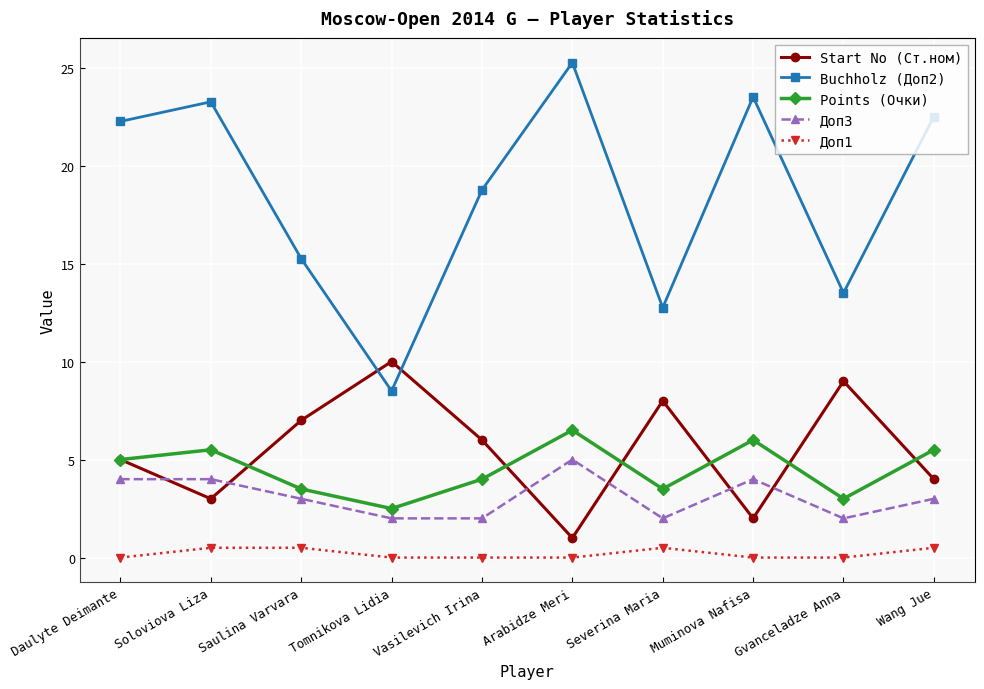

What is the average value of the Start No (Ст.ном) series?

5.5